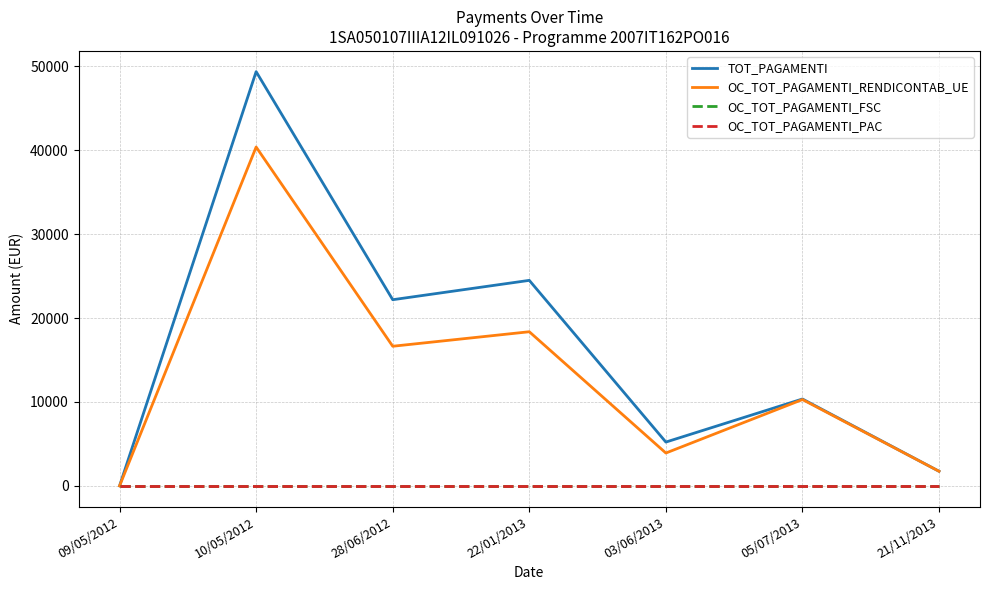

Reading right to left, what are all the values shown in this chart?

TOT_PAGAMENTI: 1742.5	10357.7	5222.4	24501.2	22194.6	49384.6	0.0
OC_TOT_PAGAMENTI_RENDICONTAB_UE: 1742.5	10292.5	3916.8	18375.9	16645.9	40398.6	0.0
OC_TOT_PAGAMENTI_FSC: 0.0	0.0	0.0	0.0	0.0	0.0	0.0
OC_TOT_PAGAMENTI_PAC: 0.0	0.0	0.0	0.0	0.0	0.0	0.0